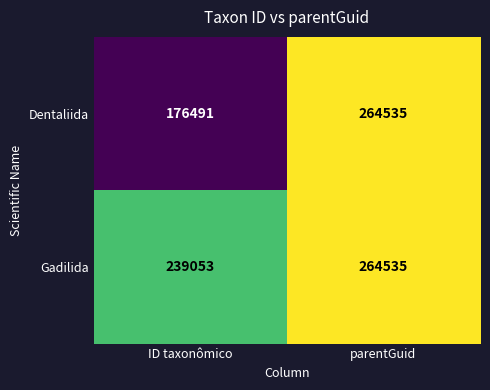

How many series are shown in this chart?

2